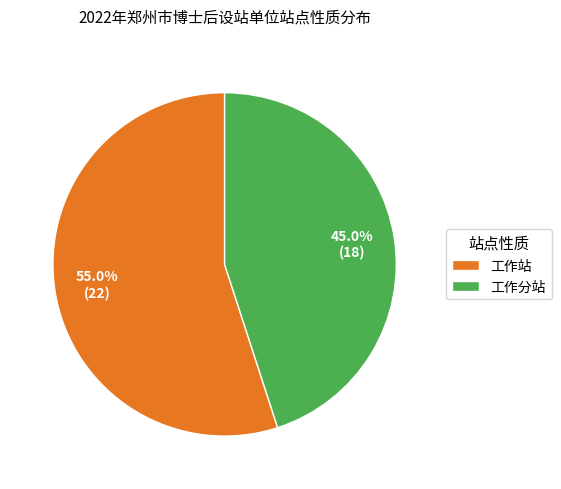

How many slices are in this pie chart?

2